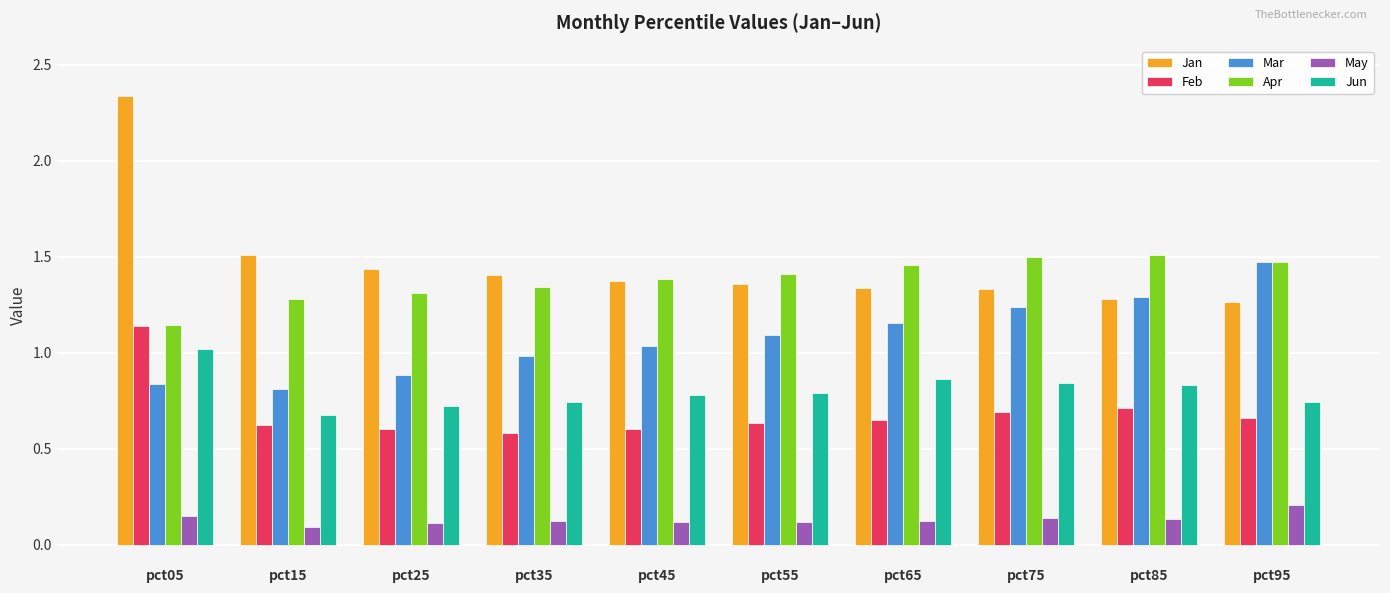

What is the sum of all Apr values?

13.8